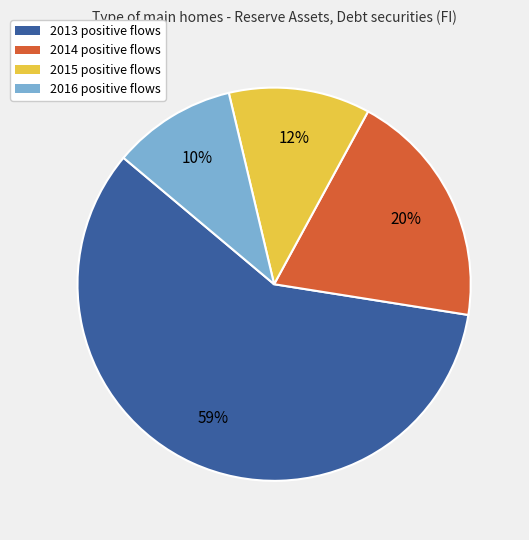

Is 2014 the majority of the pie?

No